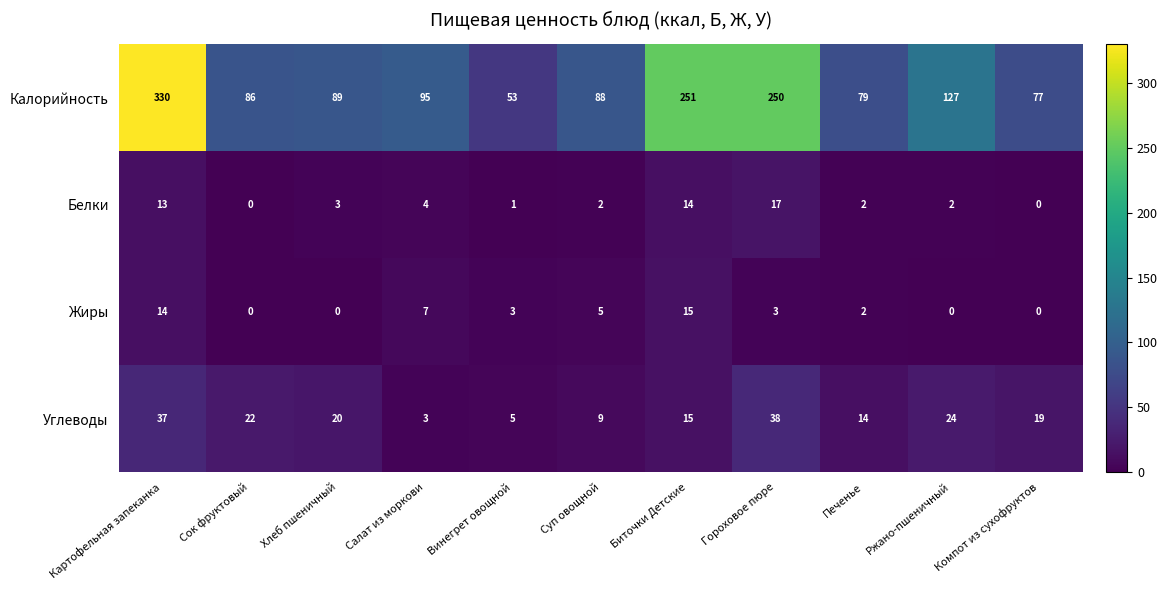

What is the difference between the highest and lowest values at Гороховое пюре?

247